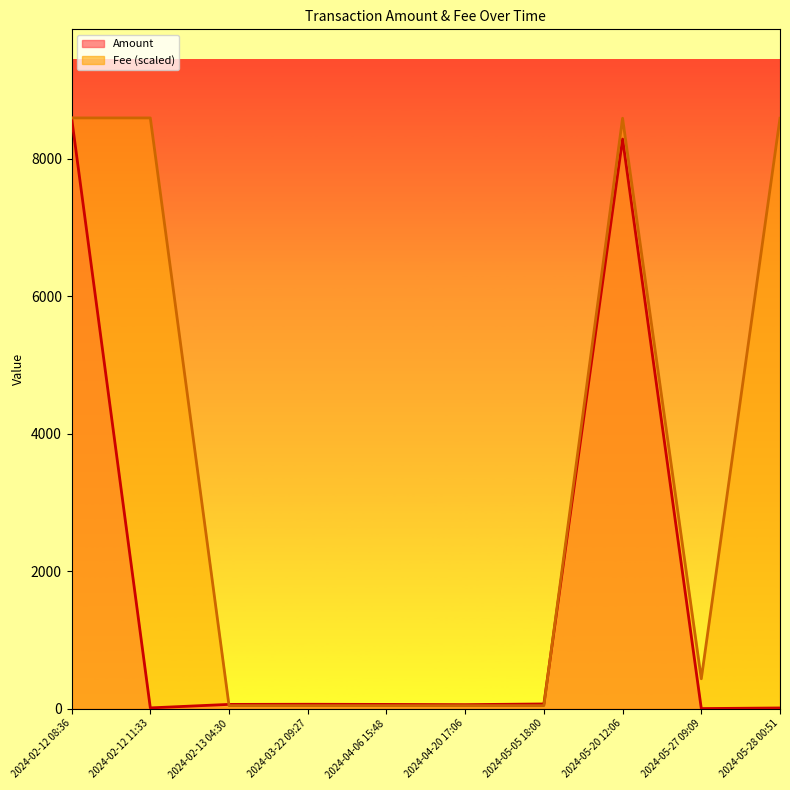

True or false: Amount has a value of 91.7 at 2024-04-20 17:06.

False